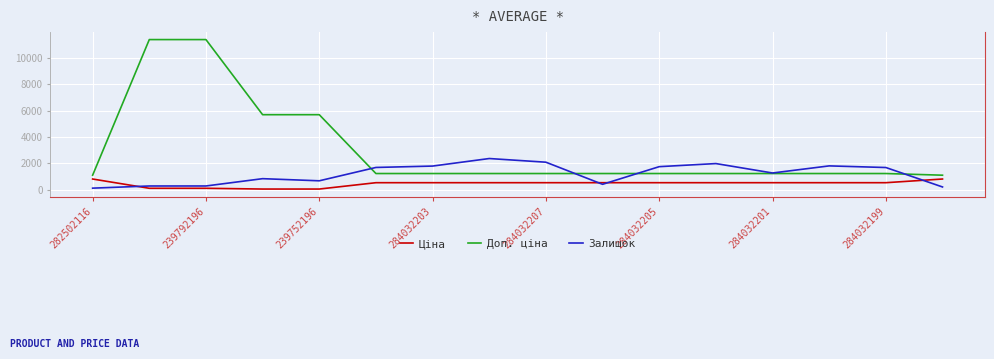

How many series are shown in this chart?

3